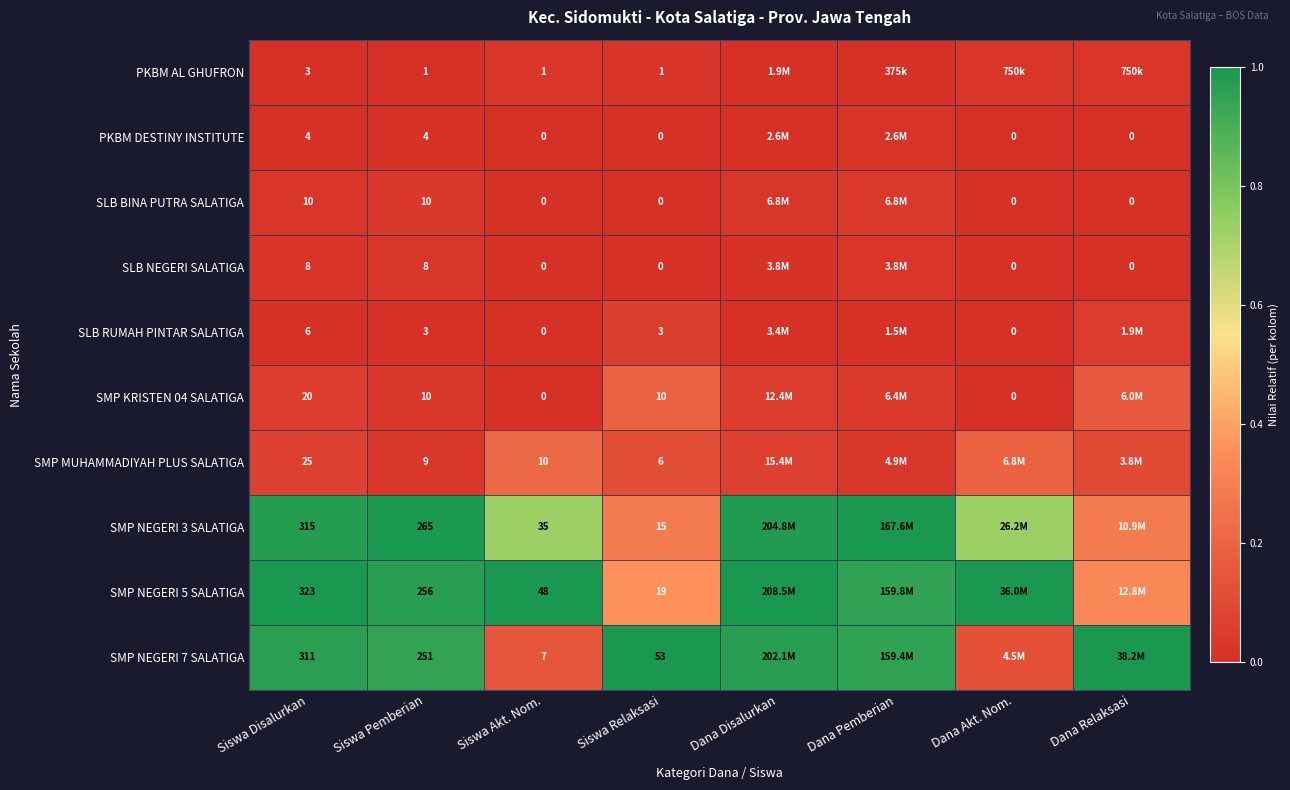

At which category is the sum across all series the highest?

Dana Disalurkan